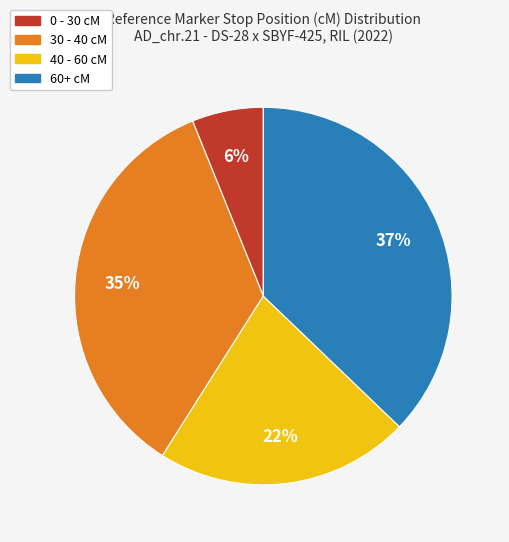

To the nearest percent, what is the average slice percentage?

25%